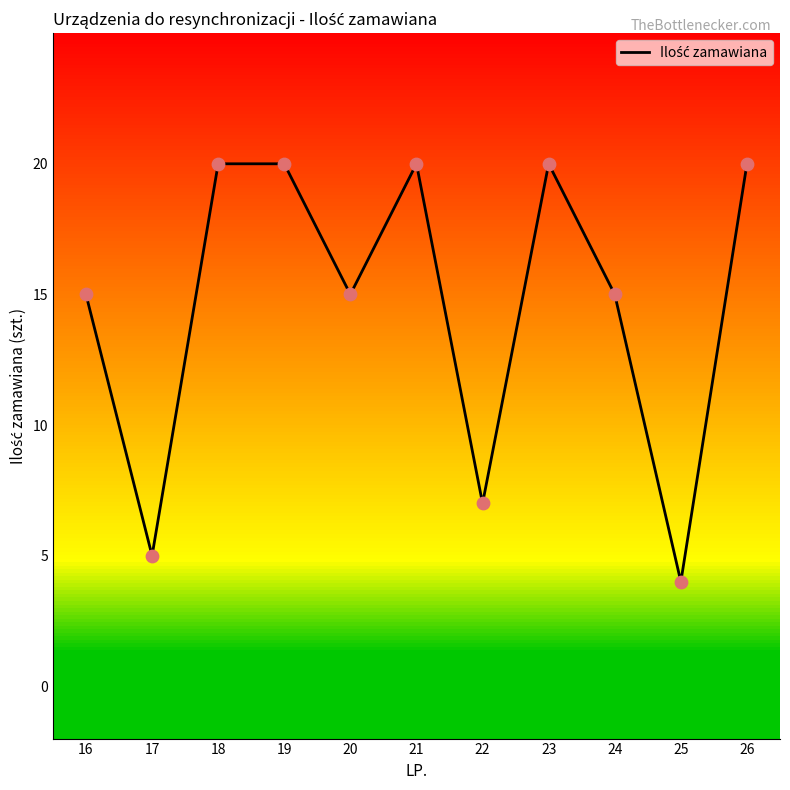

Between 18 and 16, which is larger?

18